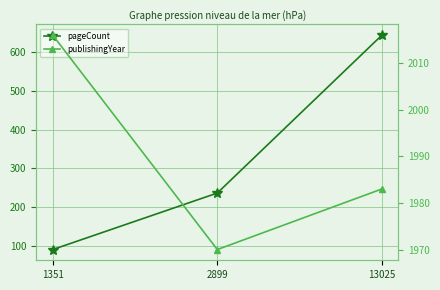

Which category has the lowest value across all series?

1351